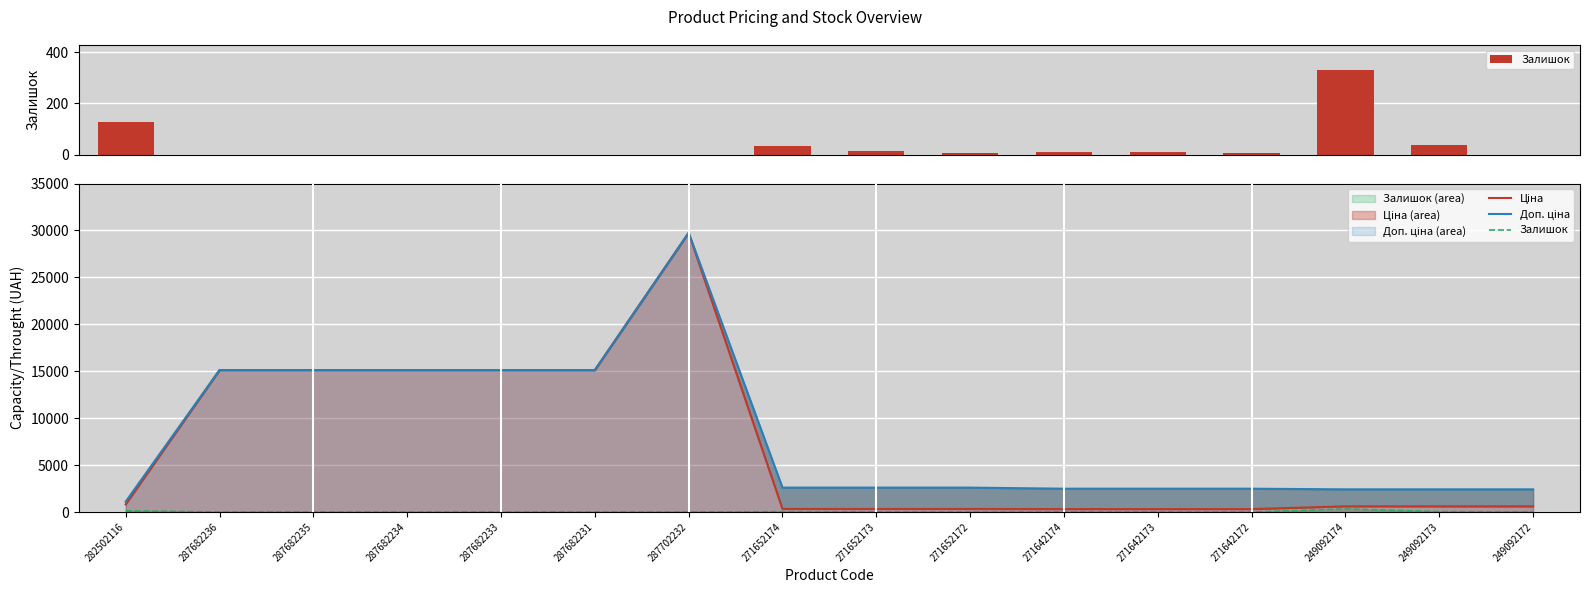

Which series has the largest total across all categories?

Доп. ціна